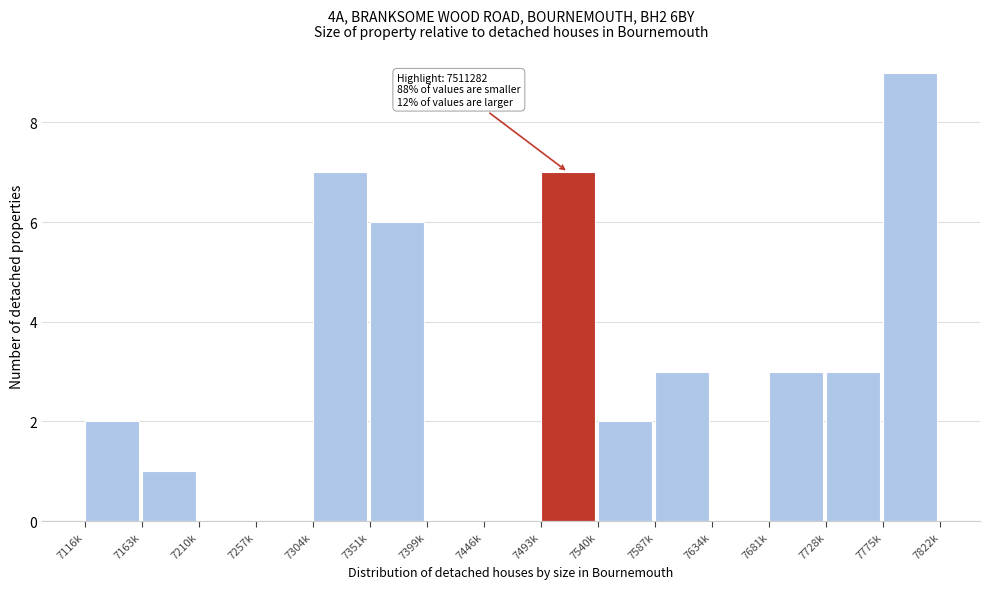

Reading right to left, what are all the values shown in this chart?

7775k=9	7728k=3	7681k=3	7634k=0	7587k=3	7540k=2	7493k=7	7446k=0	7399k=0	7351k=6	7304k=7	7257k=0	7210k=0	7163k=1	7116k=2